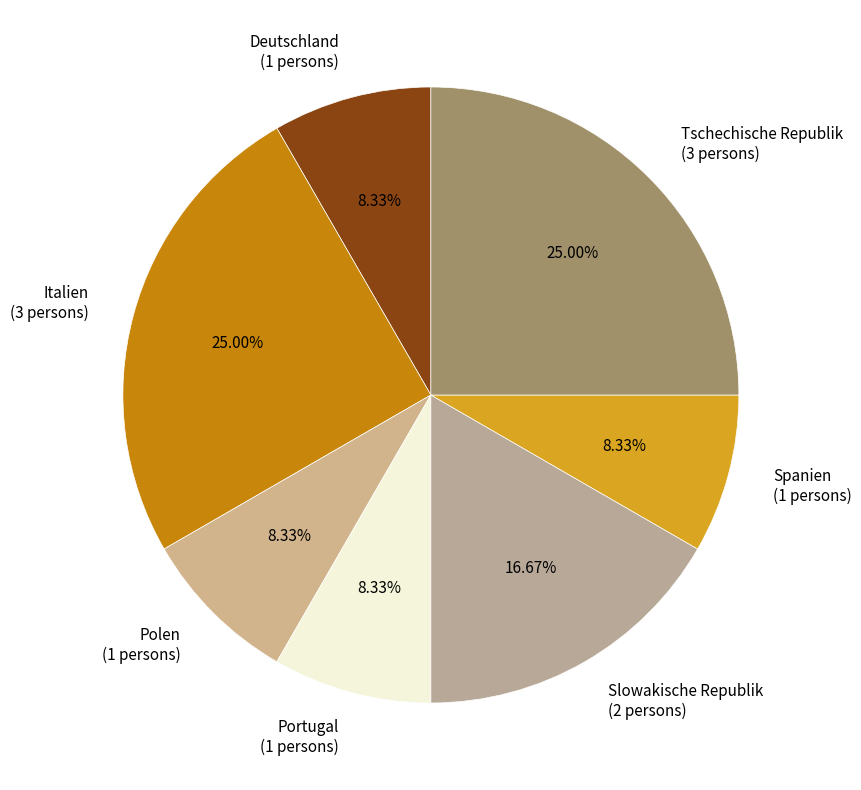

What percentage do Portugal and Deutschland together represent?

16.7%